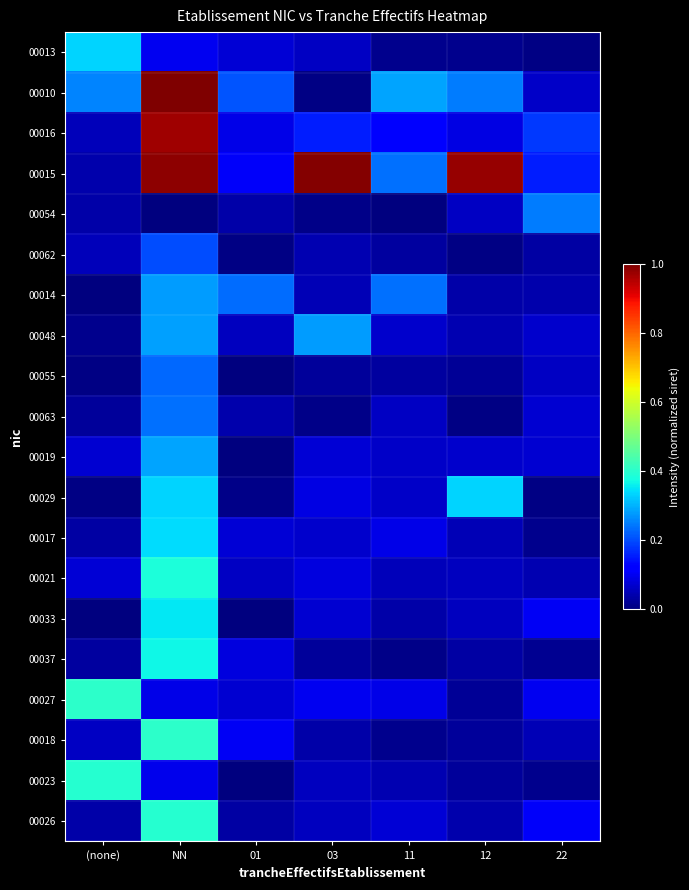

How many data points does each series have?

7